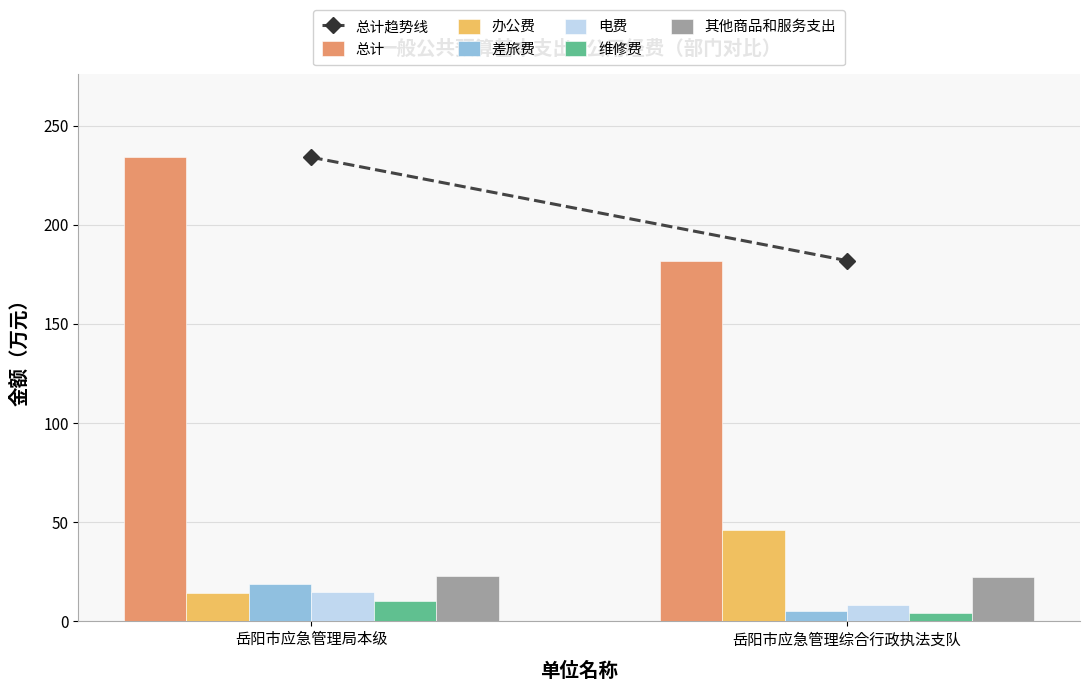

At which category is the sum across all series the highest?

岳阳市应急管理局本级